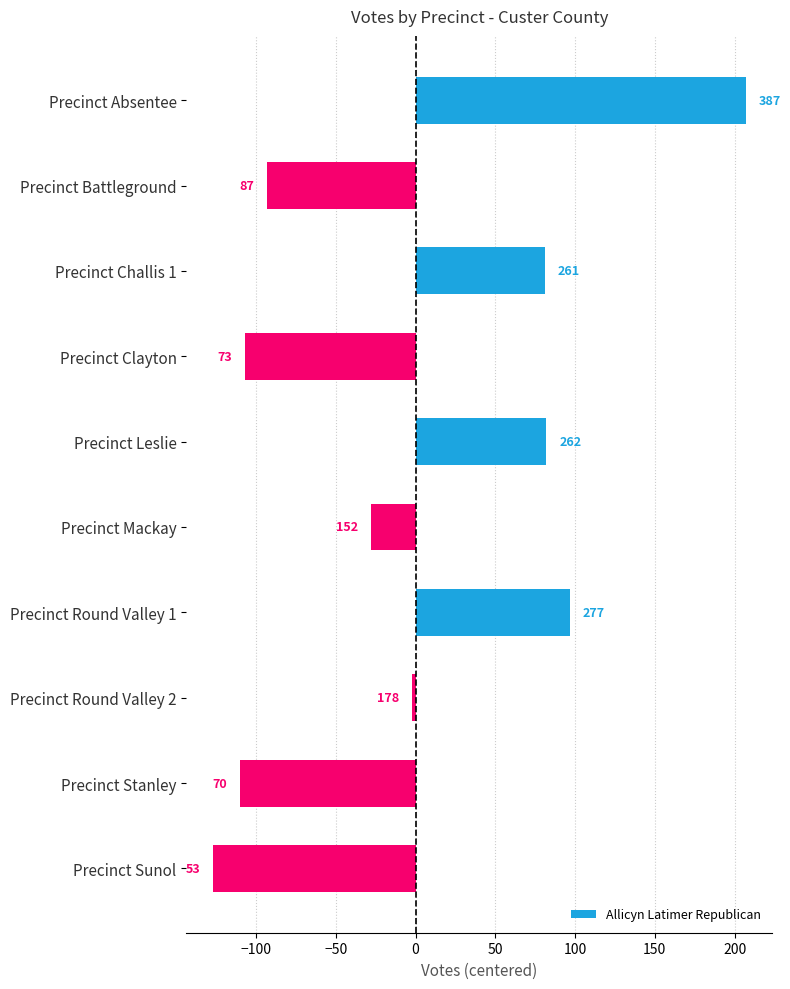

Are the bars horizontal?

Yes